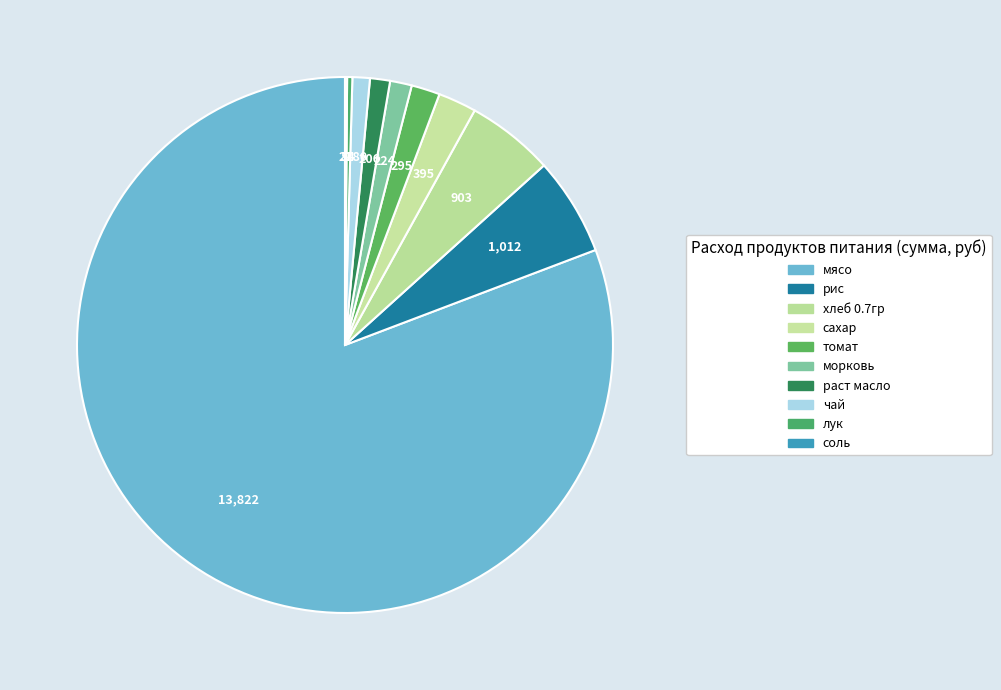

What is the change in value from хлеб 0.7гр to соль?

-881.1